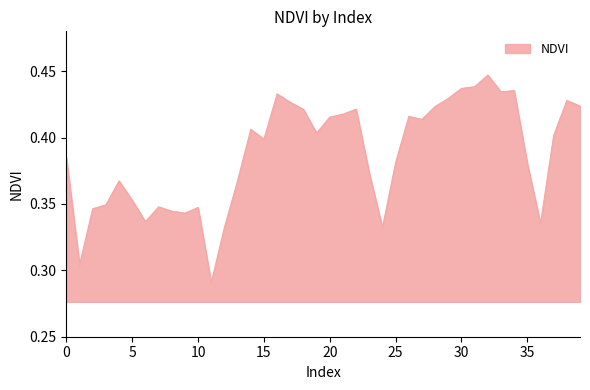

Which category has the highest value across all series?

32